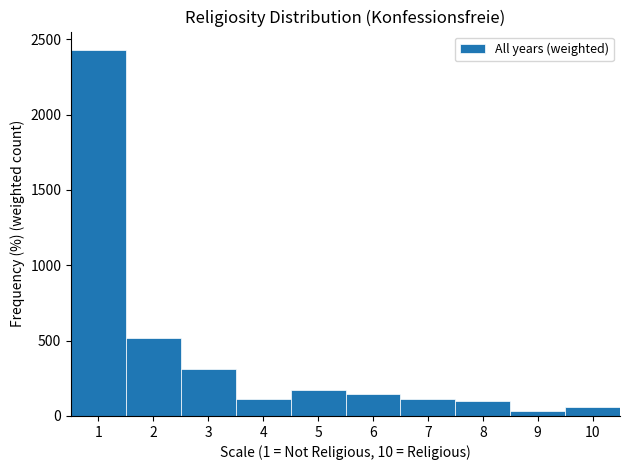

What is the height of the bar covering 3.5 to 4.5 on the x-axis? The values are not printed on the chart, so give them approximately, as read against the axis.

100